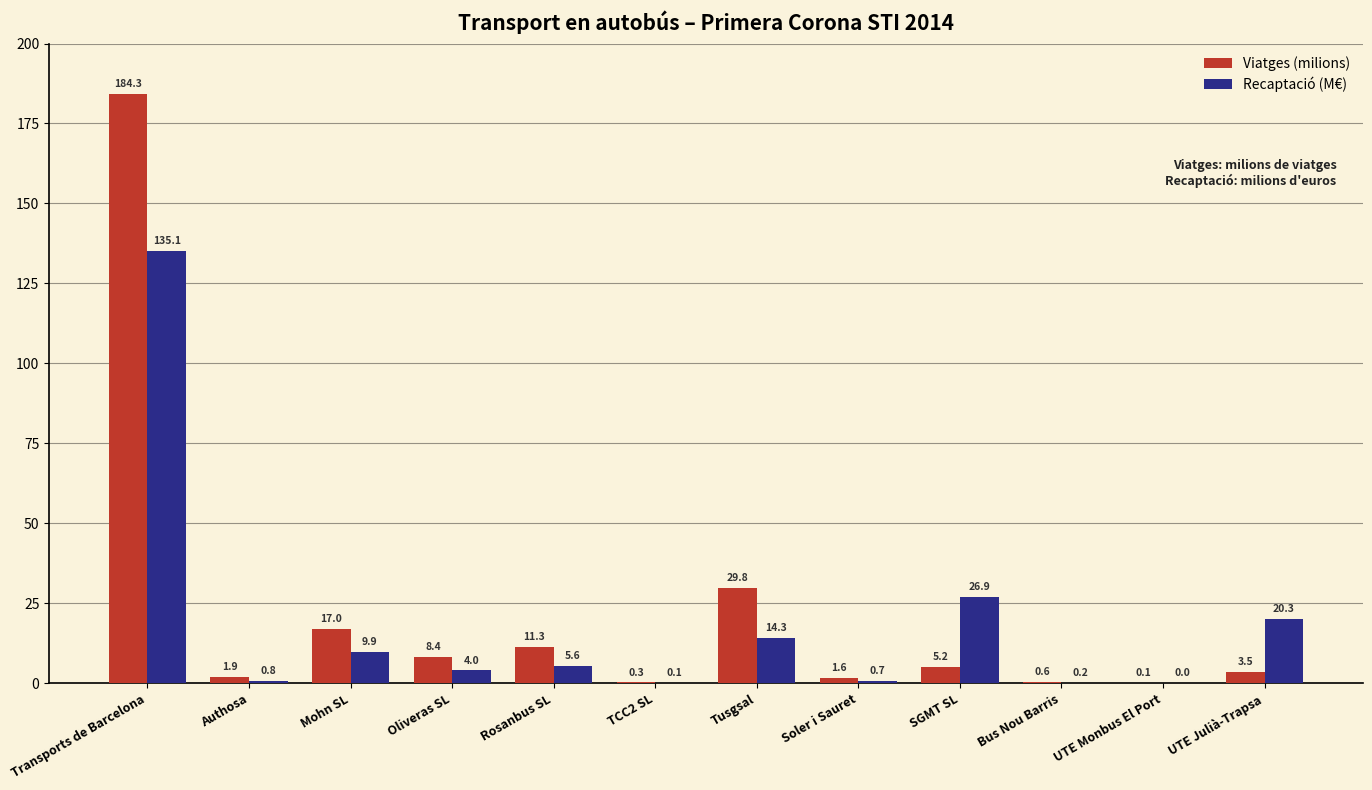

Count the number of data series in this chart.

2